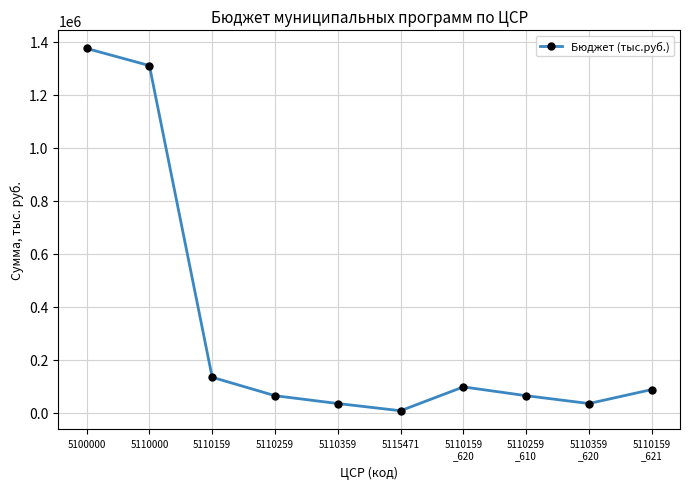

At which label is the value closest to 690703?

5110159